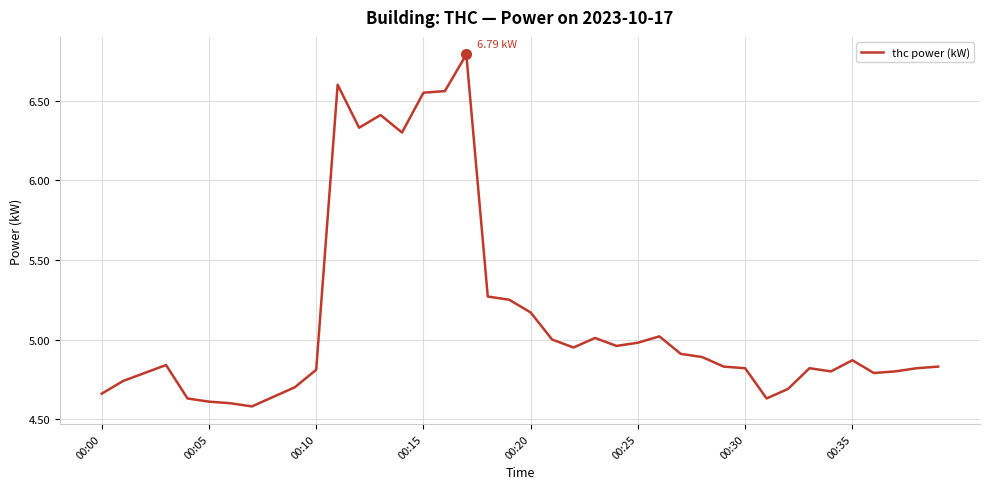

What is the difference between the maximum and minimum values?

2.2